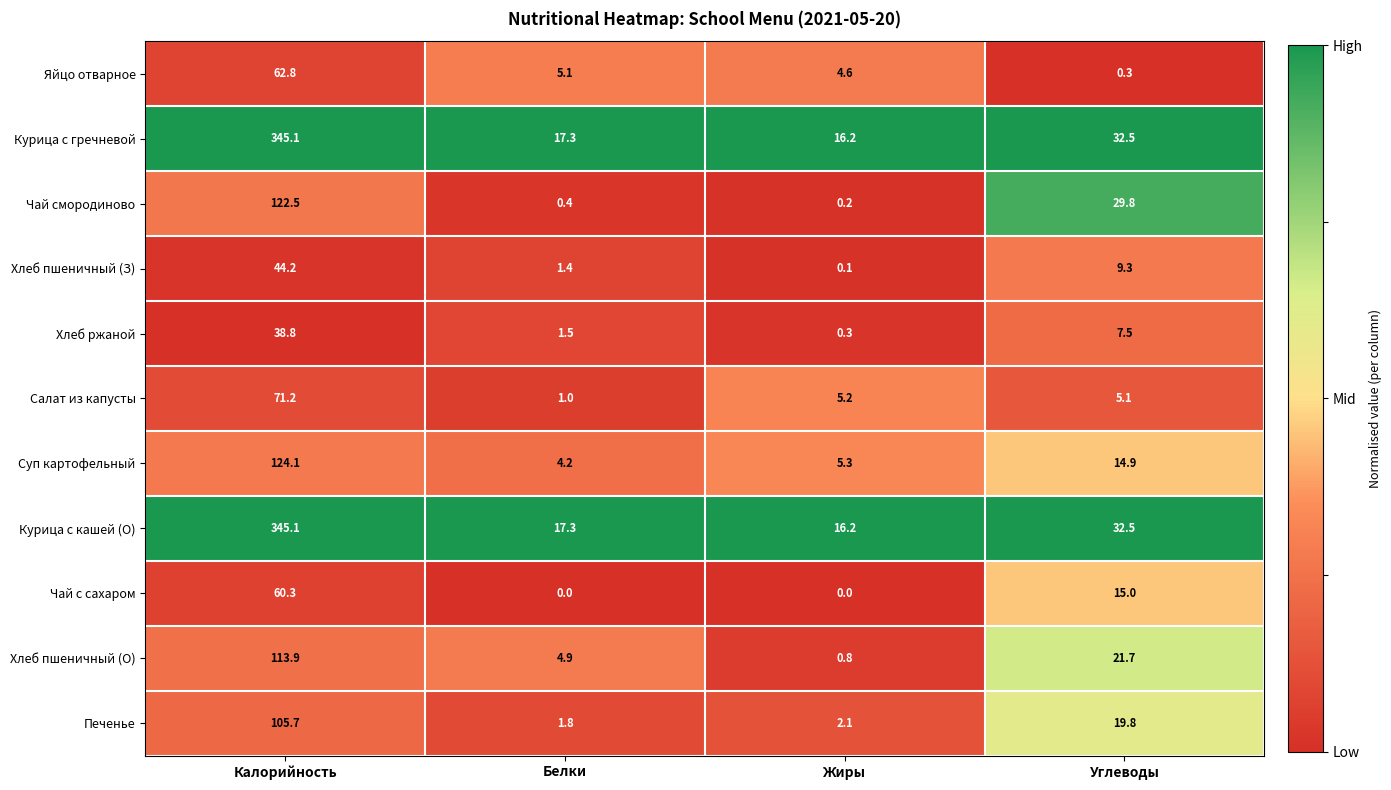

Which category has the highest value in the Чай с сахаром series?

Калорийность